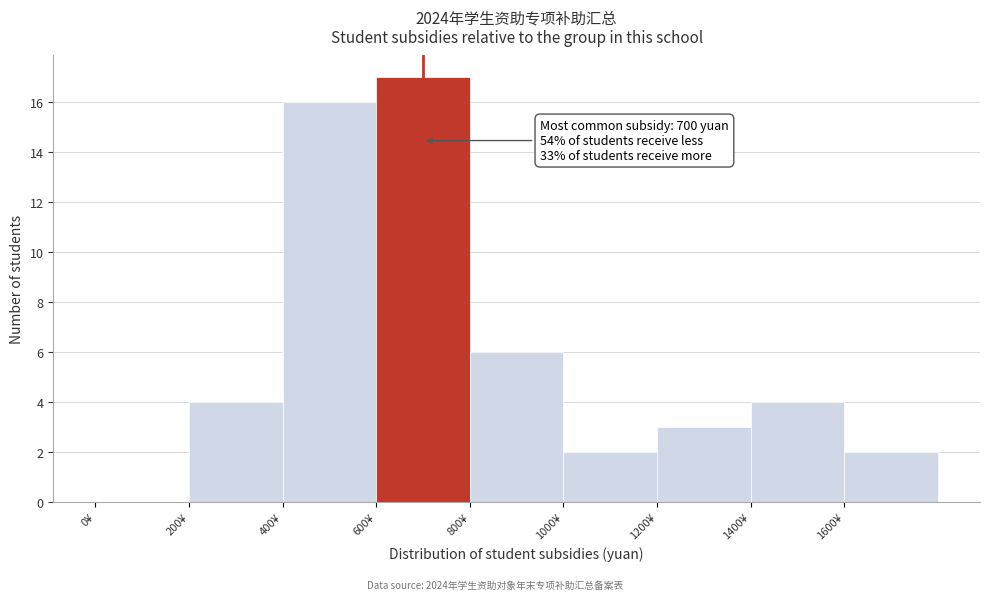

Over which range of the x-axis is the bar tallest?

600 to 800